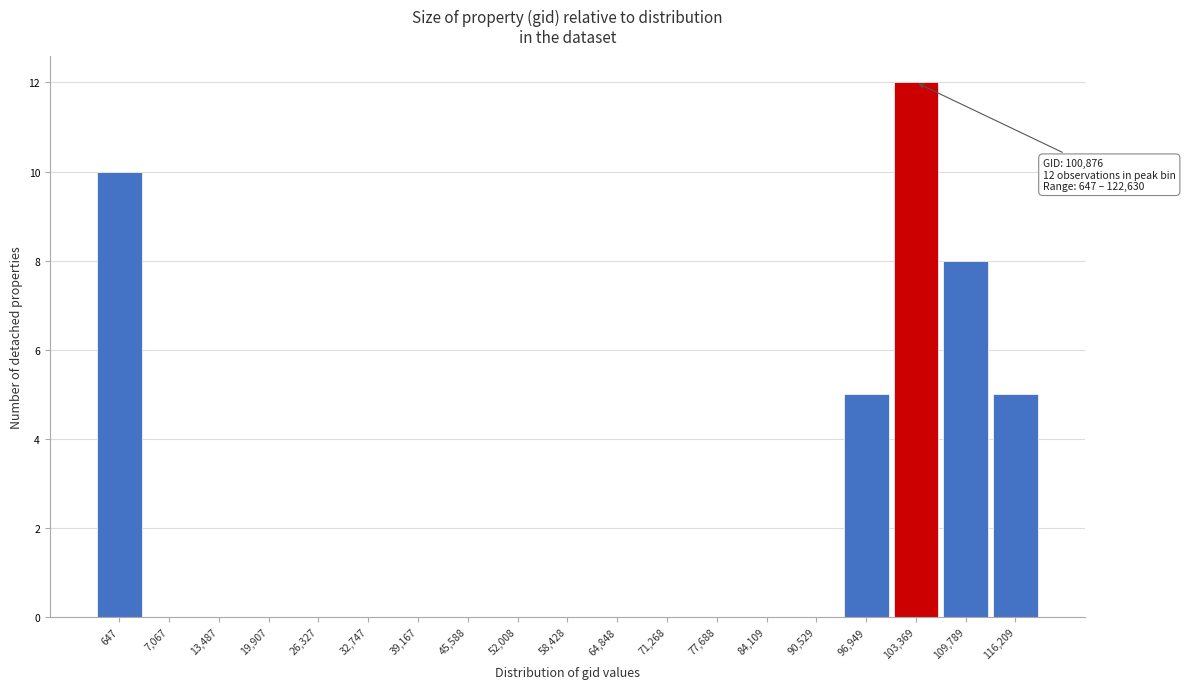

Reading right to left, transcribe all the data shown in this chart.

116,209=5	109,789=8	103,369=12	96,949=5	90,529=0	84,109=0	77,688=0	71,268=0	64,848=0	58,428=0	52,008=0	45,588=0	39,167=0	32,747=0	26,327=0	19,907=0	13,487=0	7,067=0	647=10